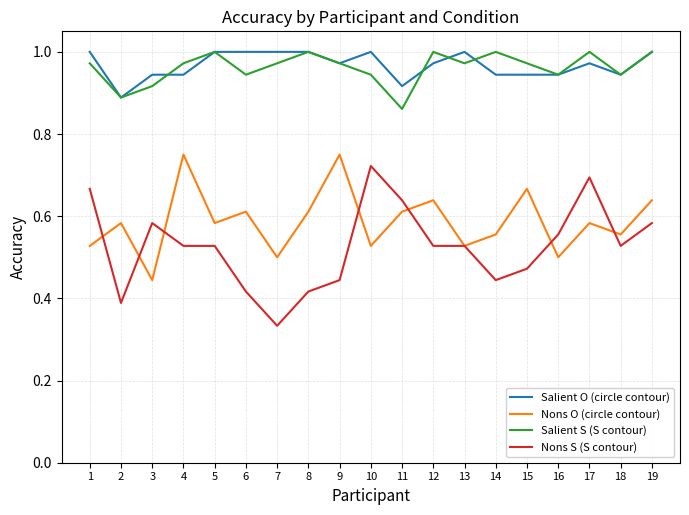

Where is Nons S (S contour) nearest to the value 0?

7